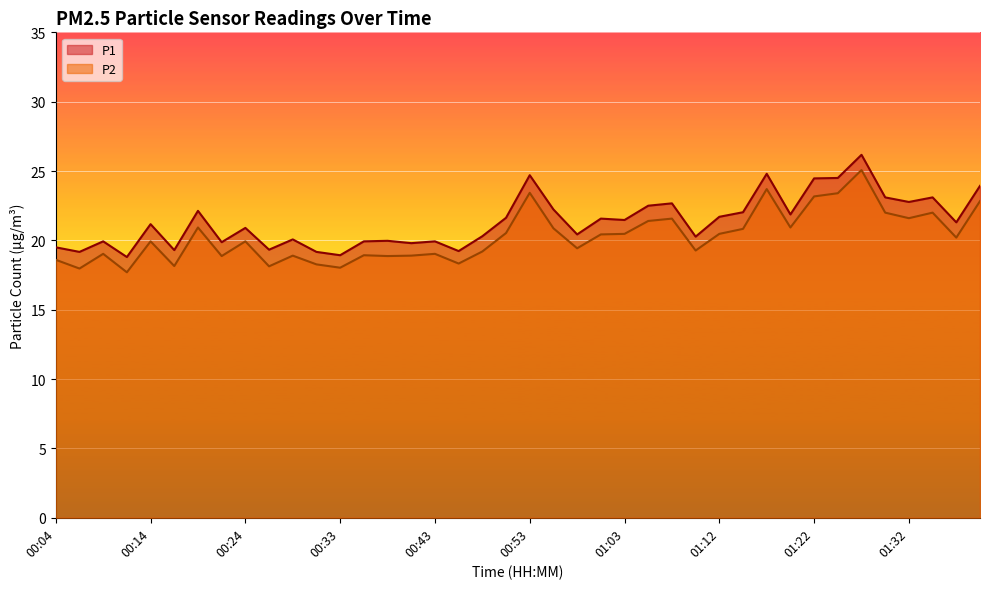

The P1 series shows 5.2 at 01:25. True or false?

False